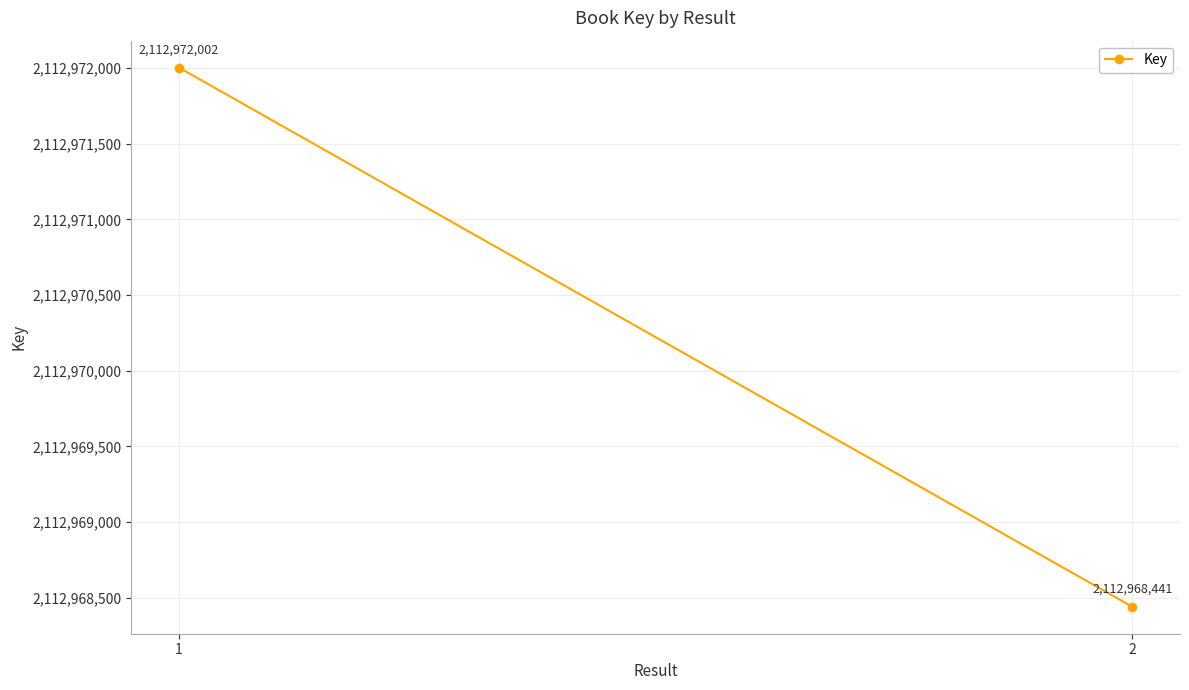

Is it true that the value at 1 is 1065827013?

False